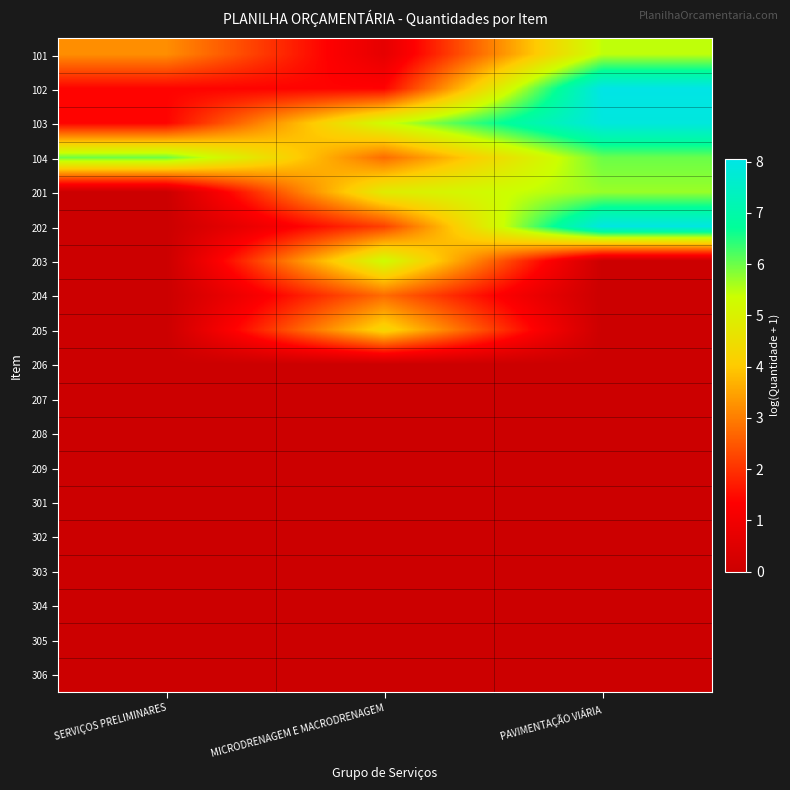

Between MICRODRENAGEM E MACRODRENAGEM and PAVIMENTAÇÃO VIÁRIA, which is larger?

PAVIMENTAÇÃO VIÁRIA